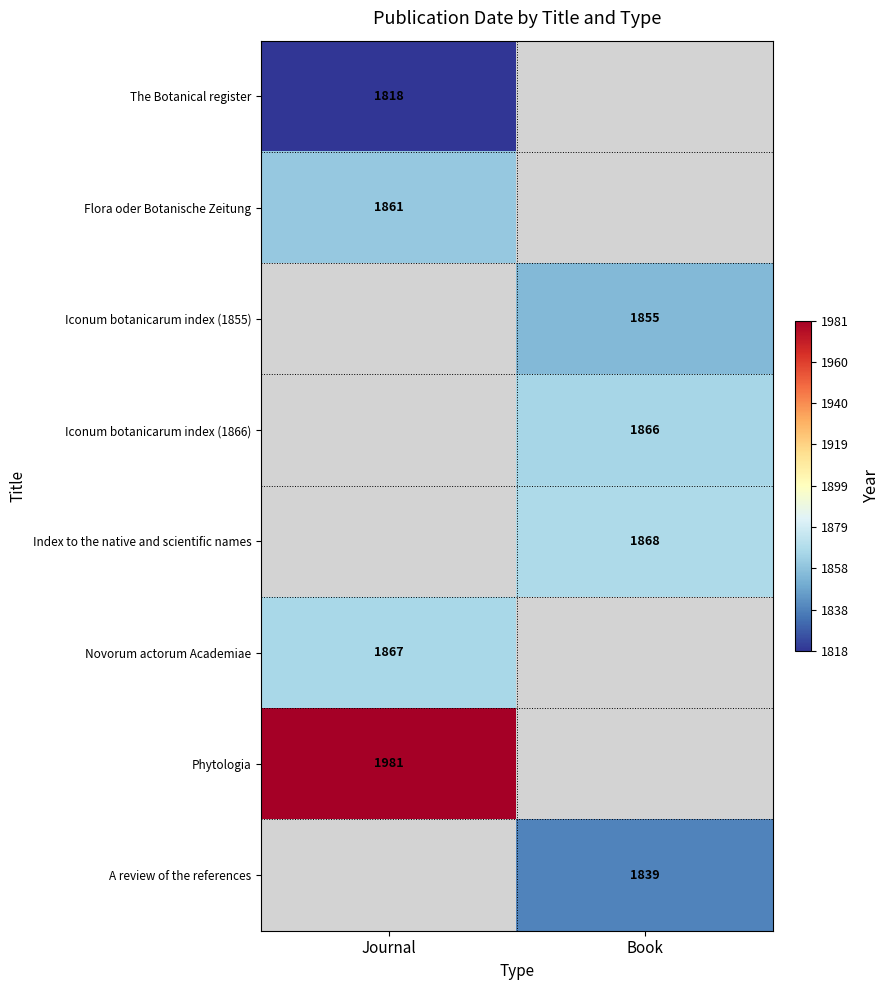

The value of Phytologia at Journal is 3433. True or false?

False